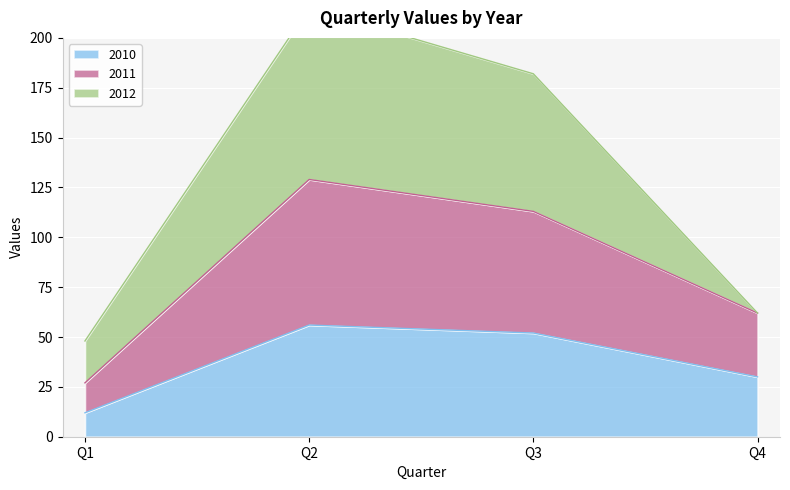

Rank the categories by 2011 value from highest to lowest.

Q2, Q3, Q4, Q1